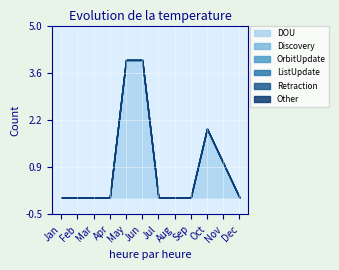

Reading right to left, list all the values displayed in this chart.

DOU: 0	1	2	0	0	0	4	4	0	0	0	0
Discovery: 0	0	0	0	0	0	0	0	0	0	0	0
OrbitUpdate: 0	0	0	0	0	0	0	0	0	0	0	0
ListUpdate: 0	0	0	0	0	0	0	0	0	0	0	0
Retraction: 0	0	0	0	0	0	0	0	0	0	0	0
Other: 0	0	0	0	0	0	0	0	0	0	0	0